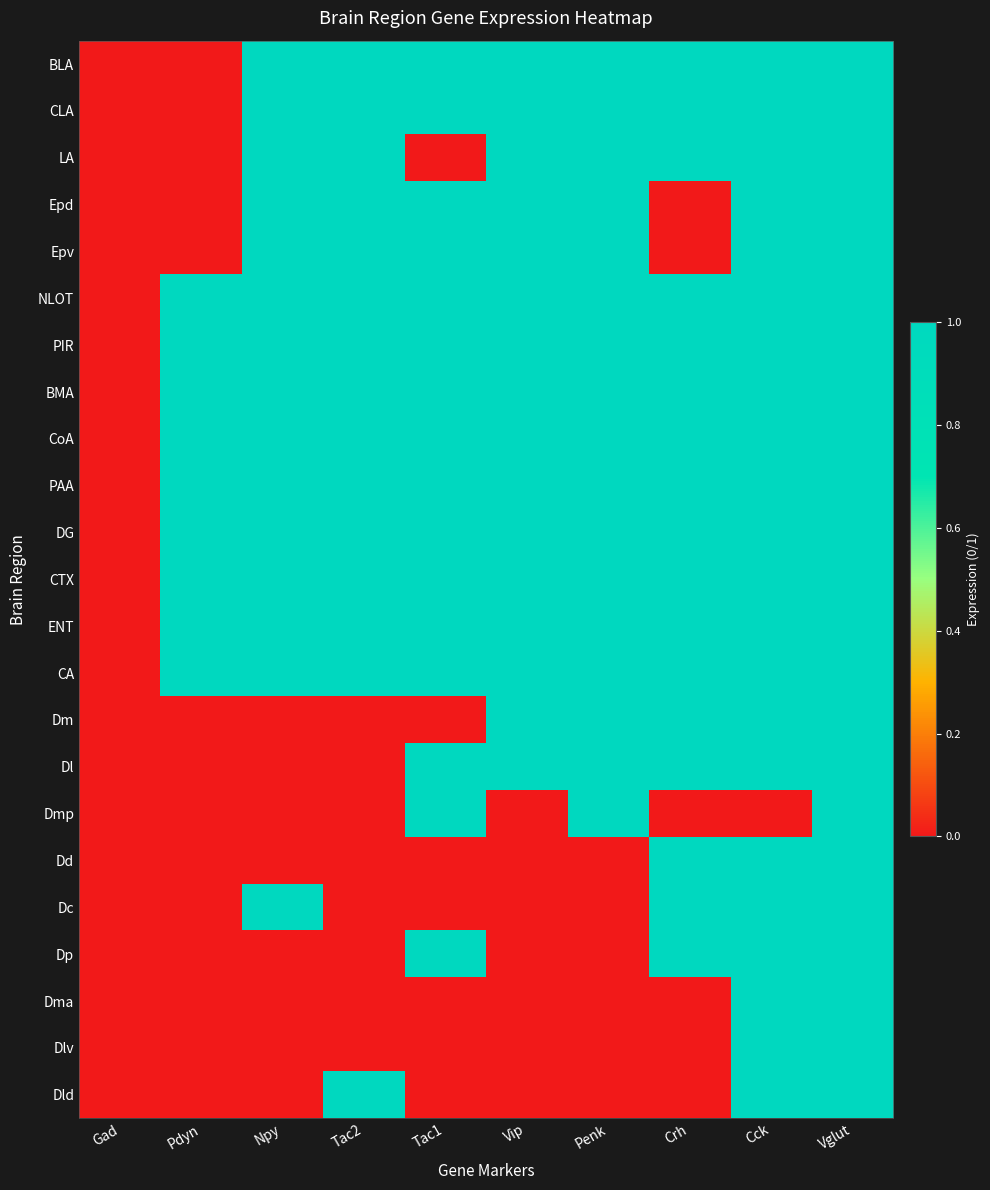

List the series in order of their peak value, highest first.

BLA, CLA, LA, Epd, Epv, NLOT, PIR, BMA, CoA, PAA, DG, CTX, ENT, CA, Dm, Dl, Dmp, Dd, Dc, Dp, Dma, Dlv, Dld